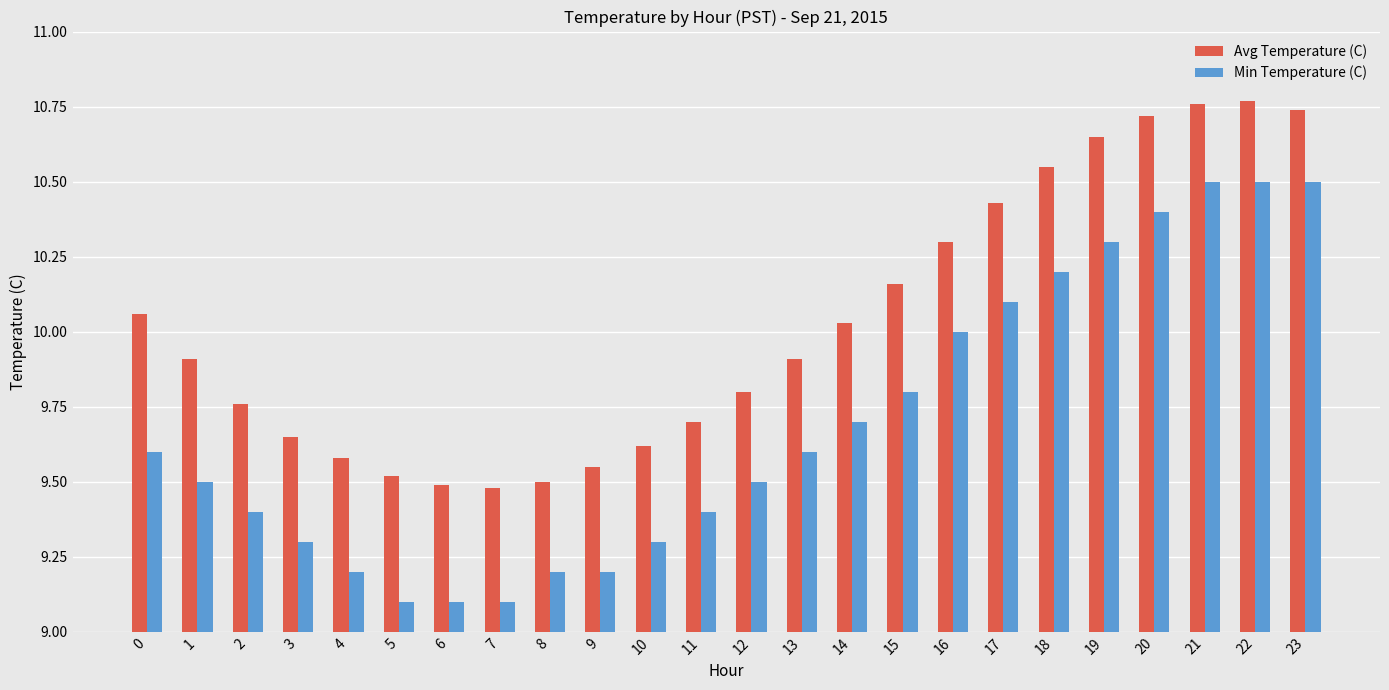

What is the smallest value displayed?

9.1